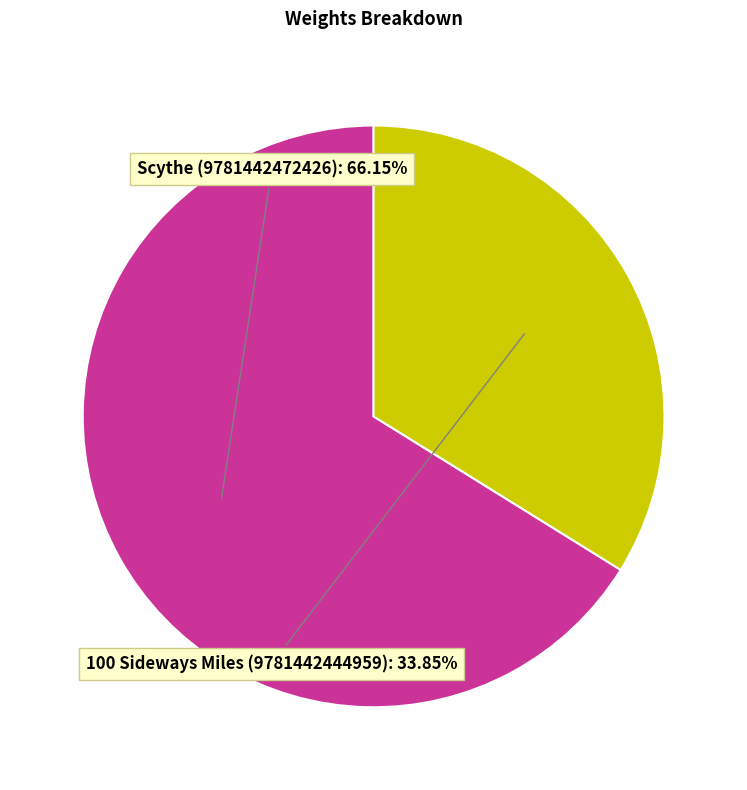

Is there a majority slice in this chart?

Yes